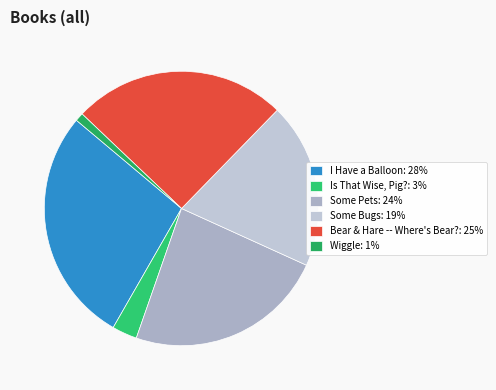

What percentage is the Is That Wise, Pig? slice, to the nearest percent?

3%